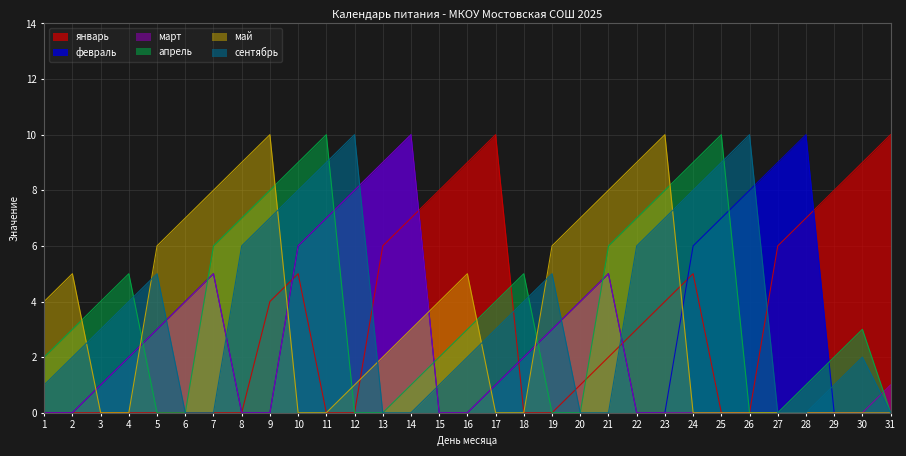

The value of май at 15 is 2. True or false?

False